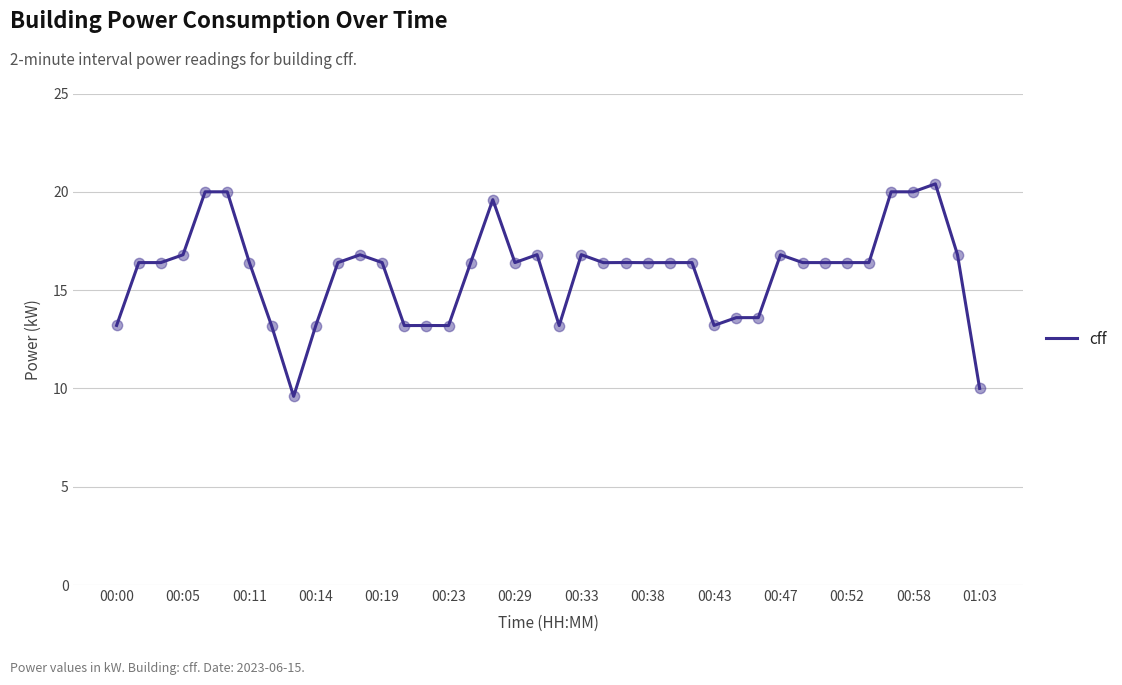

What is the difference between the maximum and minimum values?

10.8